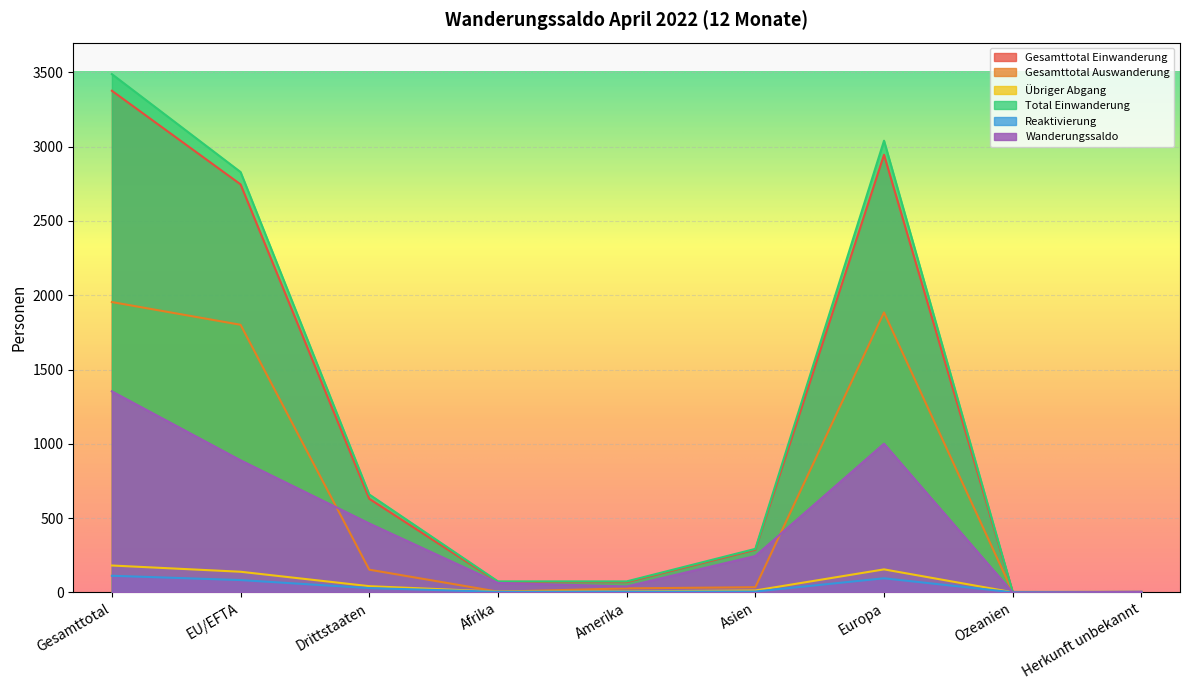

How many interior local peaks does the Gesamttotal Auswanderung series have?

1